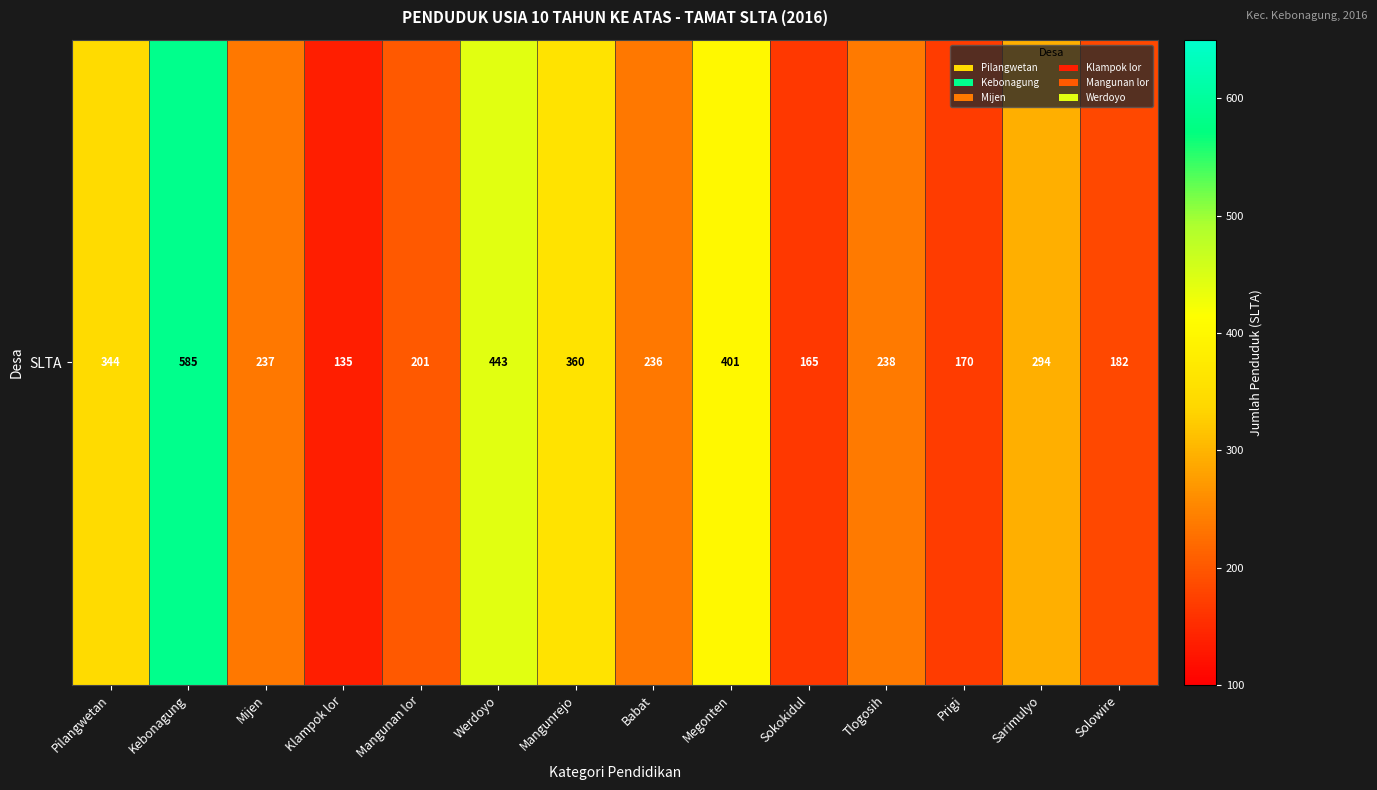

True or false: the data shows 73 at Solowire.

False